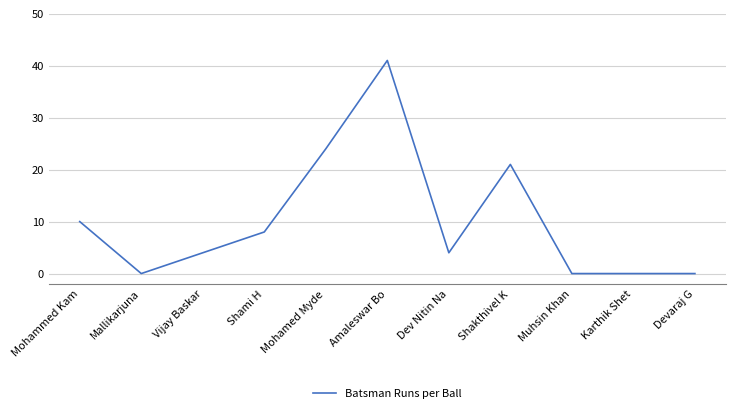

What is the change in value from Mohamed Myde to Amaleswar Bo?

+17